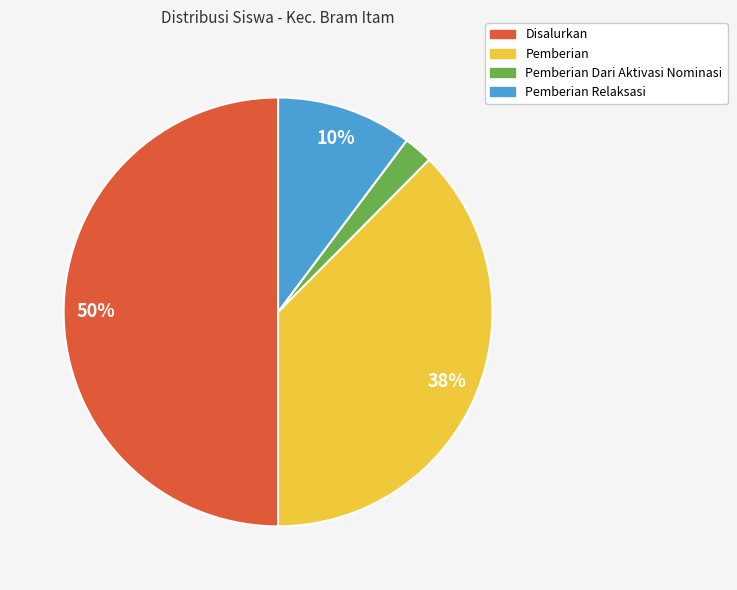

To the nearest percent, what is the average slice percentage?

25%